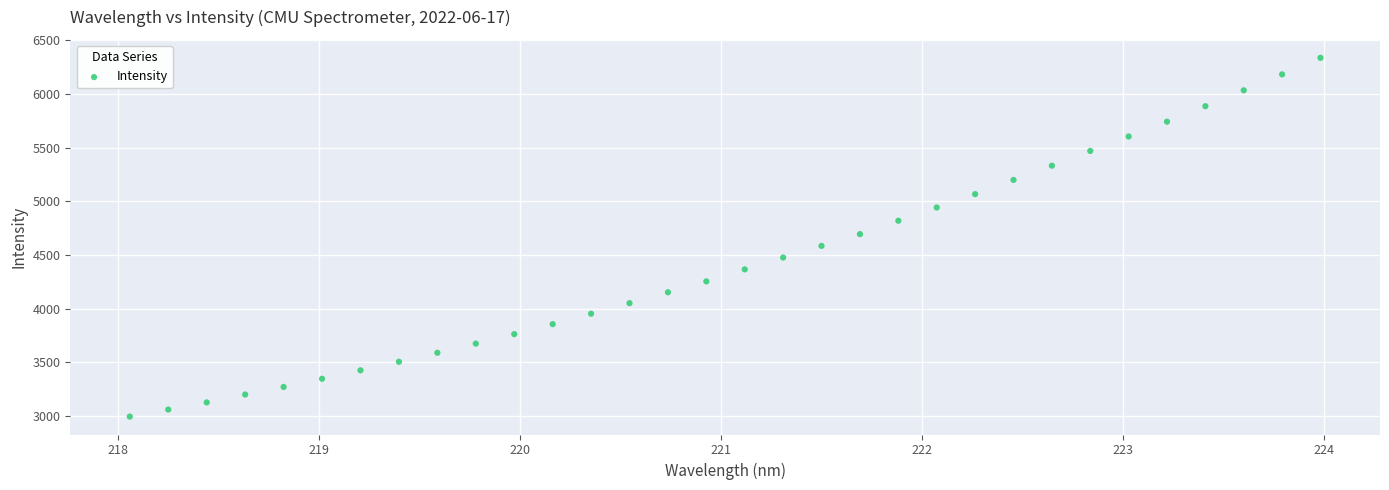

What is the range of X values (max minus min)?

5.9